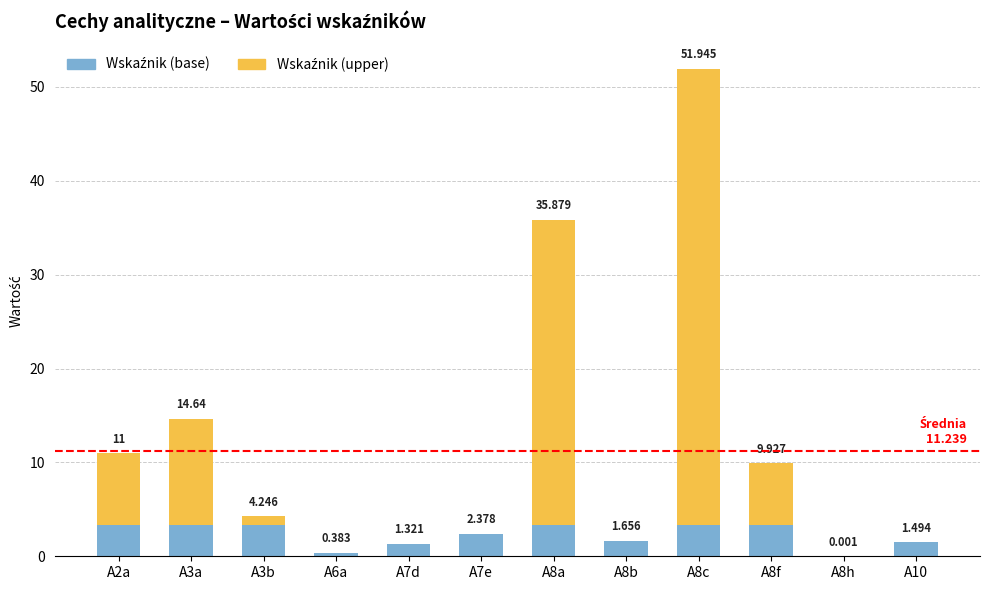

How many series are shown in this chart?

2